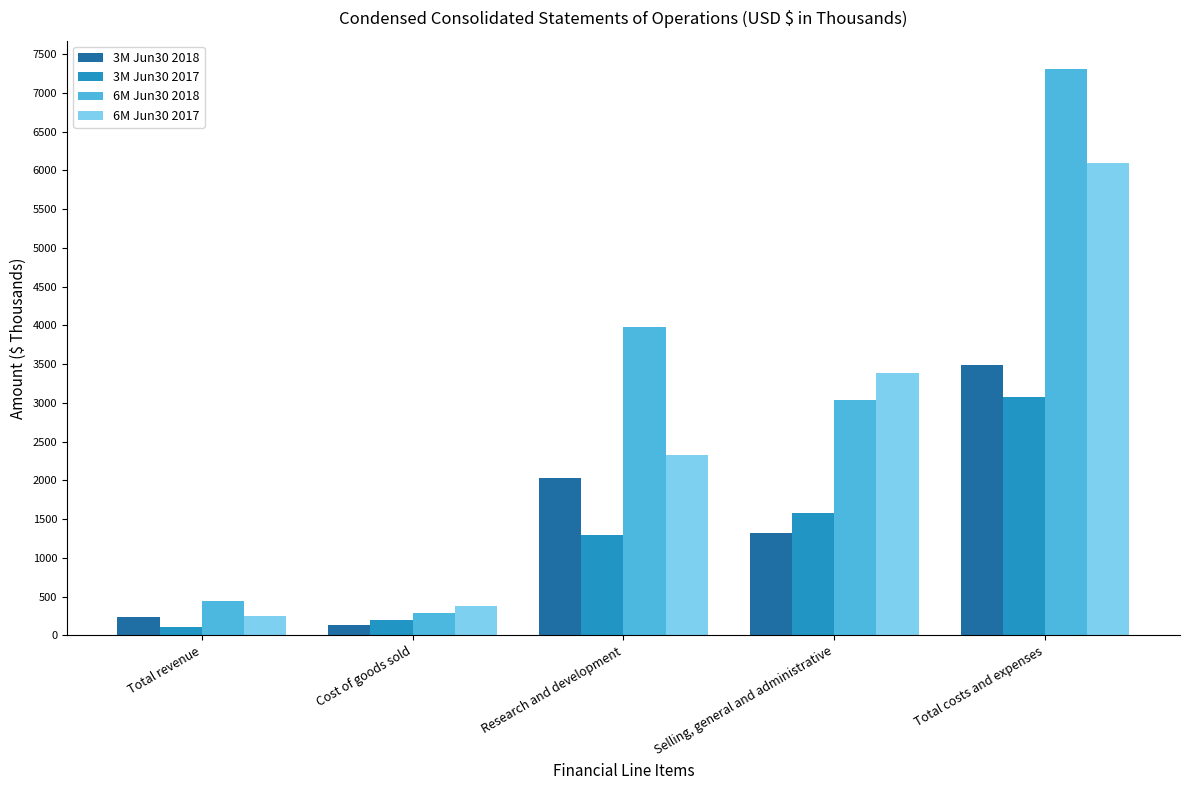

How many bars are there in total?

20